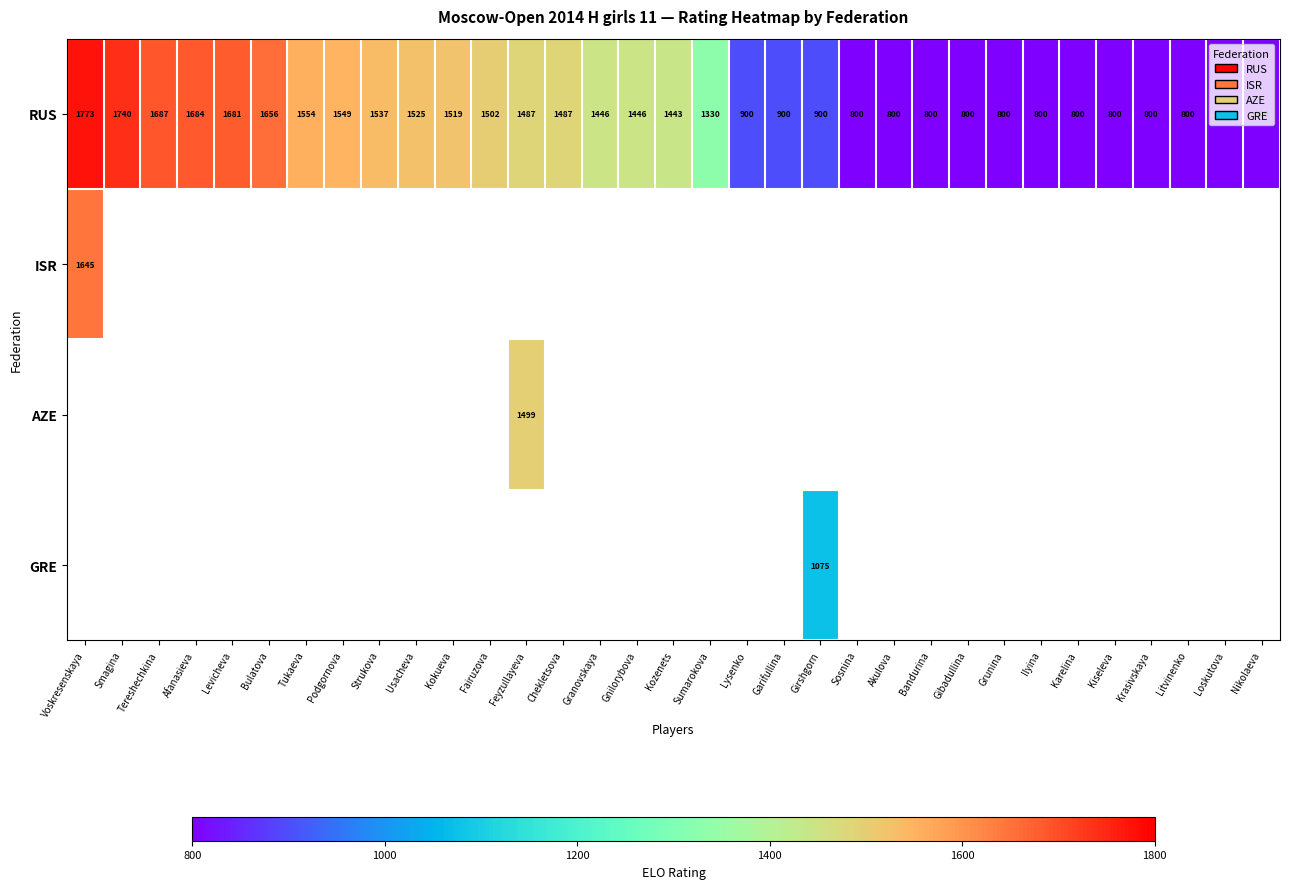

Which has a higher value, Nikolaeva or Gnilorybova?

Gnilorybova